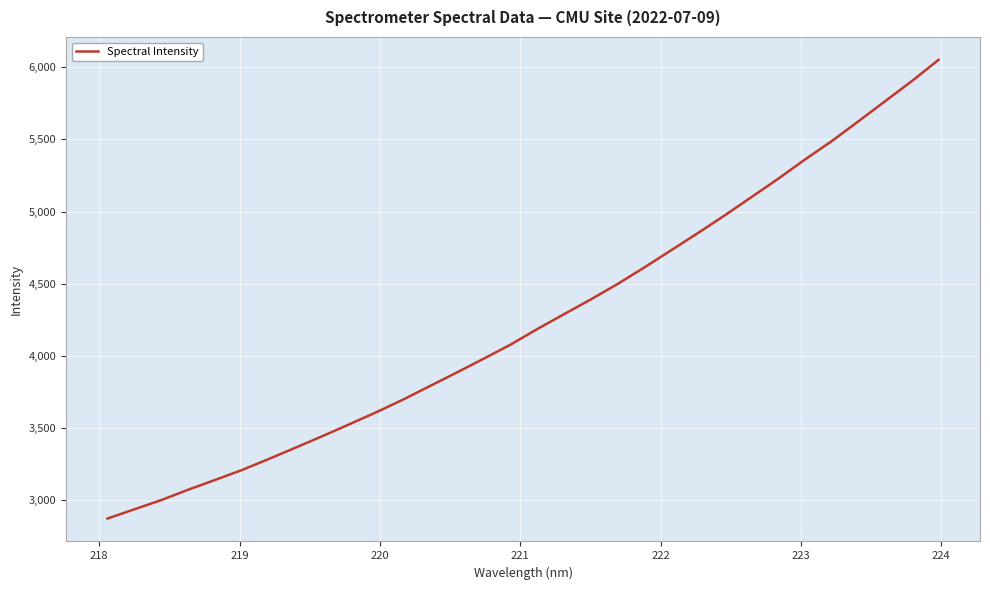

What is the average value?

4247.9